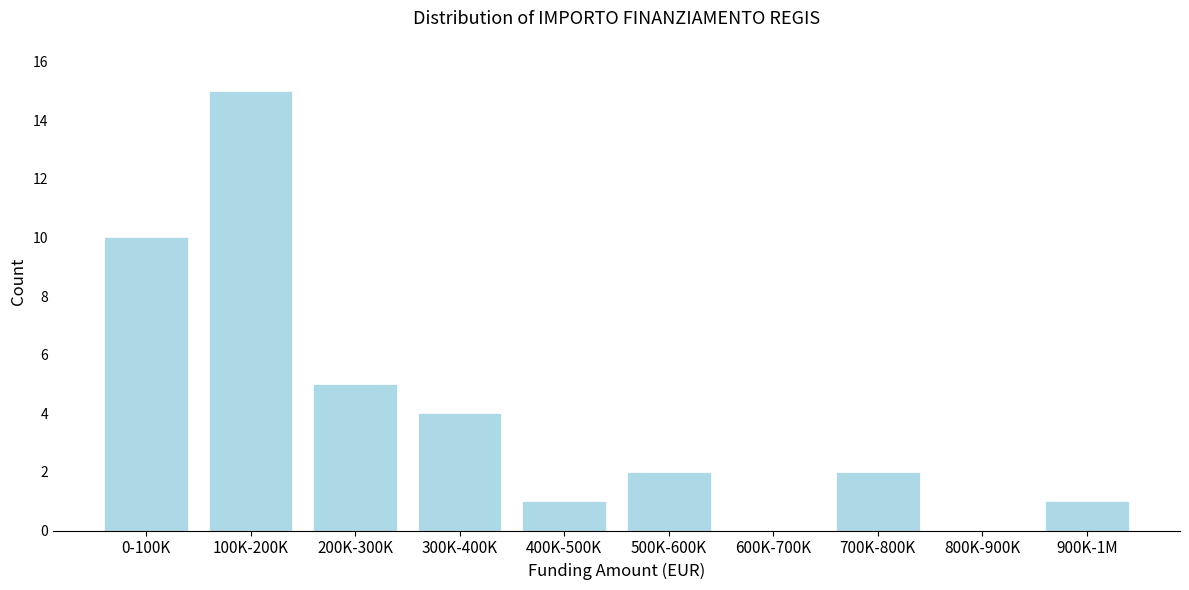

Reading left to right, transcribe all the data shown in this chart.

0-100K=10	100K-200K=15	200K-300K=5	300K-400K=4	400K-500K=1	500K-600K=2	600K-700K=0	700K-800K=2	800K-900K=0	900K-1M=1